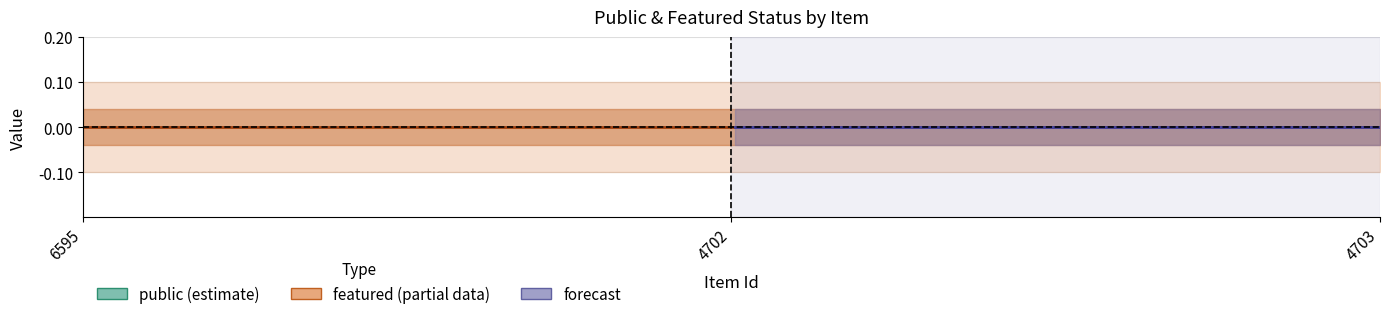

Is the value of featured at 6595 greater than the value of public at 4703?

No